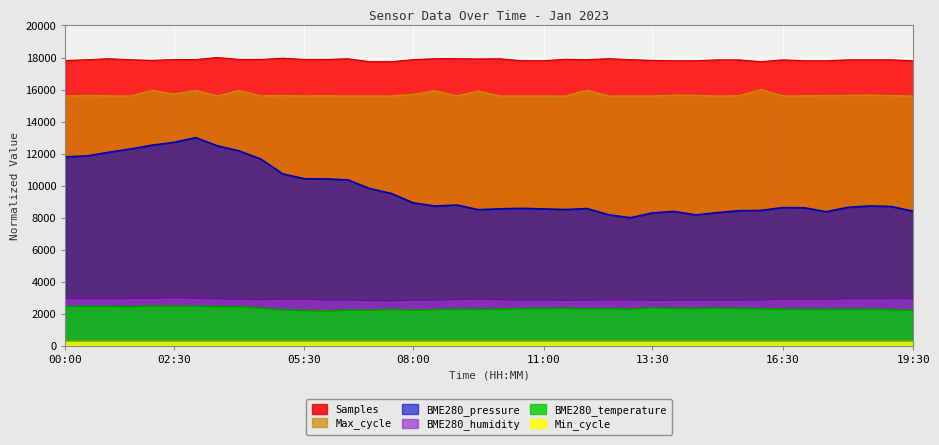

True or false: BME280_humidity and BME280_temperature cross at least once.

False